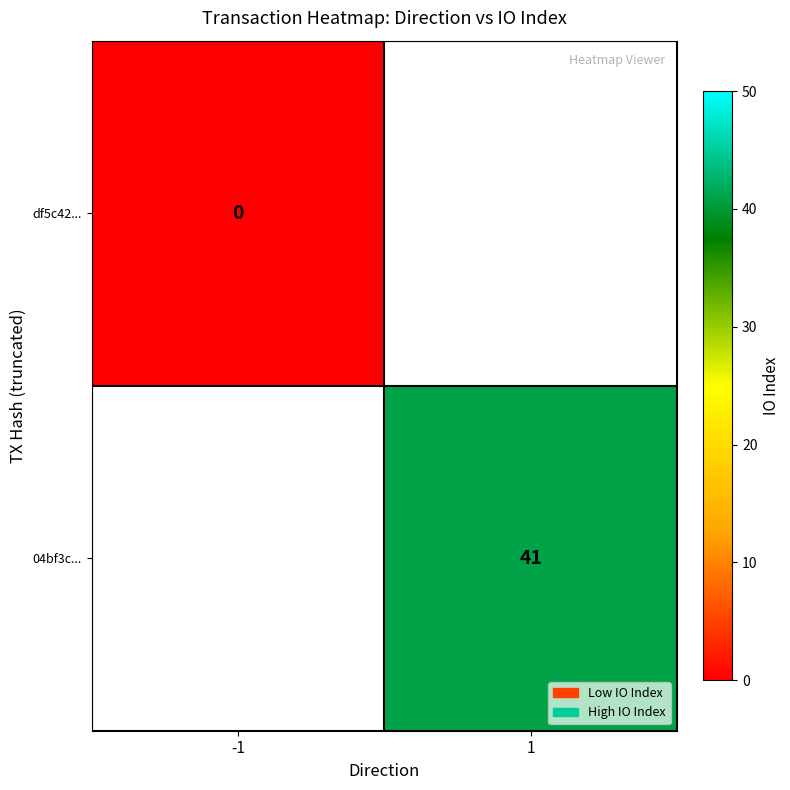

Is the value of 04bf3c... at 1 greater than the value of df5c42... at -1?

Yes